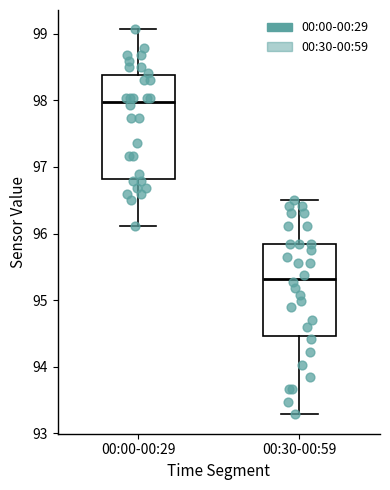

Reading left to right, transcribe this box plot: for each box, give where its median line is, the range the box spans, and where its two whiskers end, as read against the y-axis. The values are not printed on the chart, so give them approximately, as read against the axis.

00:00-00:29: median 98.0, box 96.8 to 98.4, whiskers 96.1 to 99.1
00:30-00:59: median 95.3, box 94.5 to 95.8, whiskers 93.3 to 96.5